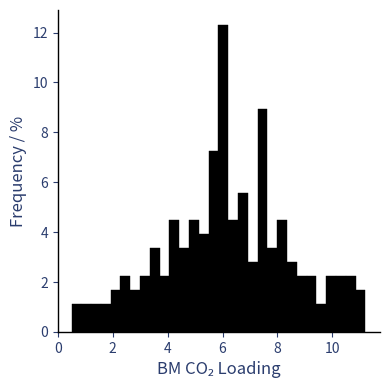

Around what value on the x-axis is the tallest bar? Give the approximate position of its centre, as read against the axis.

6.0